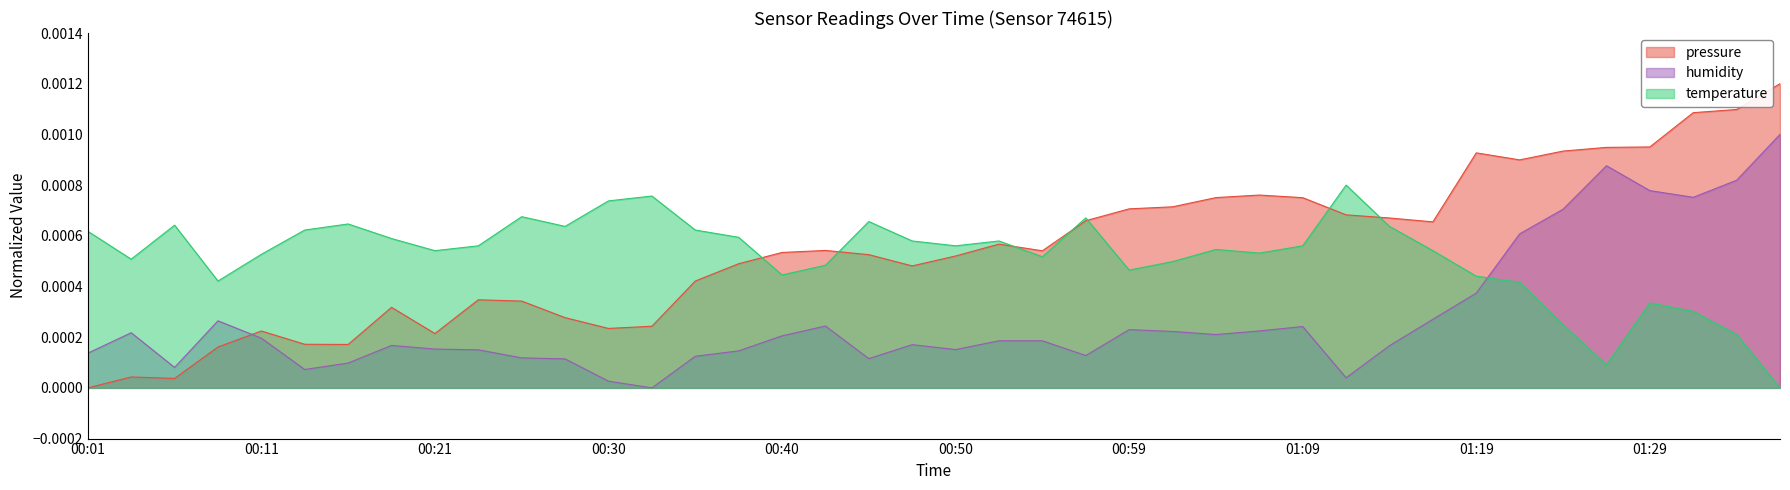

How many times do humidity and pressure cross each other?

1